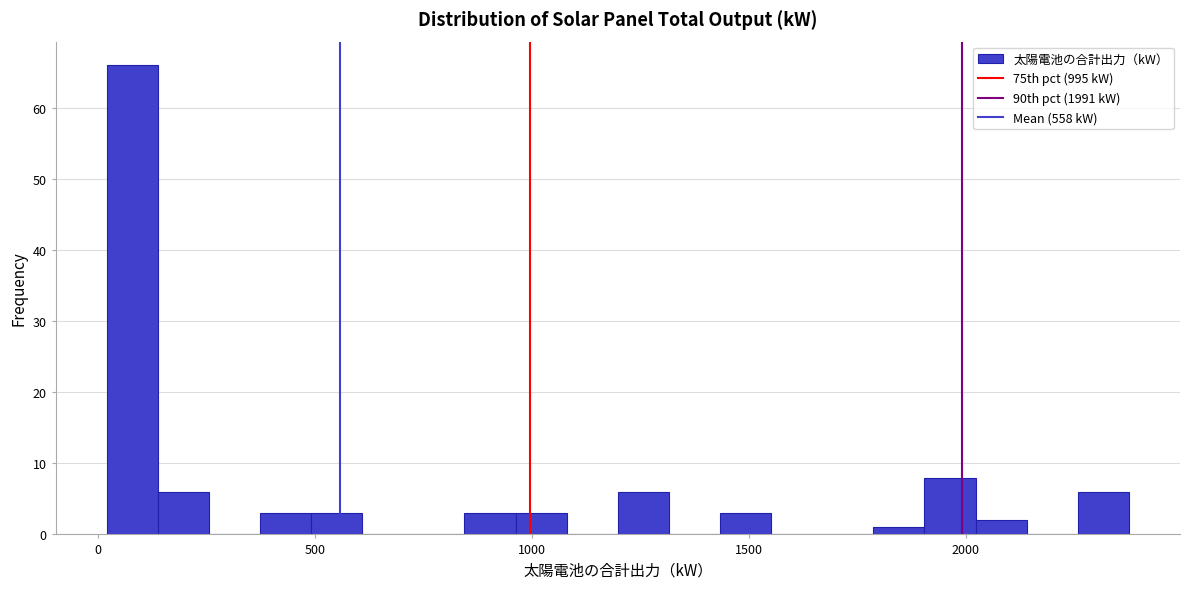

Around what value on the x-axis is the tallest bar? Give the approximate position of its centre, as read against the axis.

100